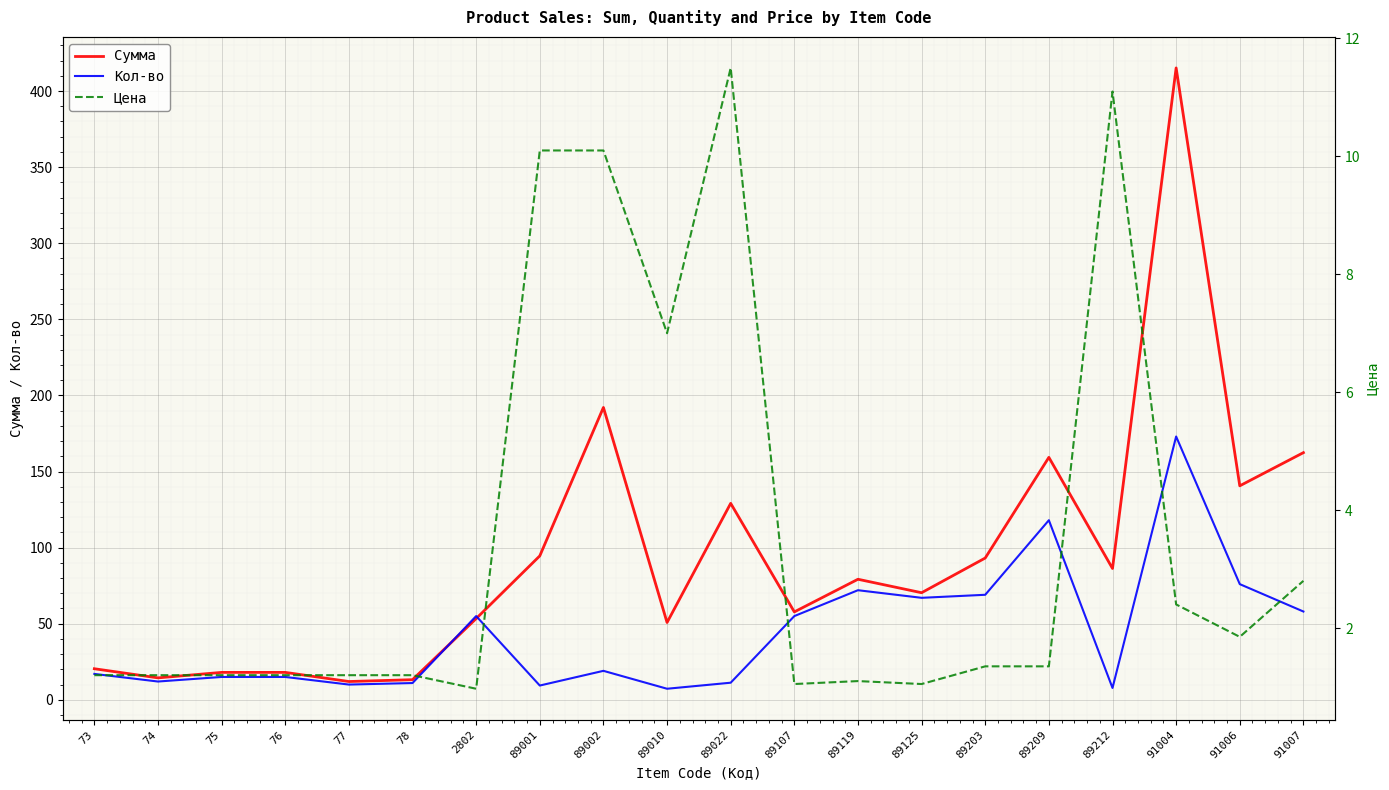

Between 89001 and 89203, which series saw the biggest shift?

Кол-во